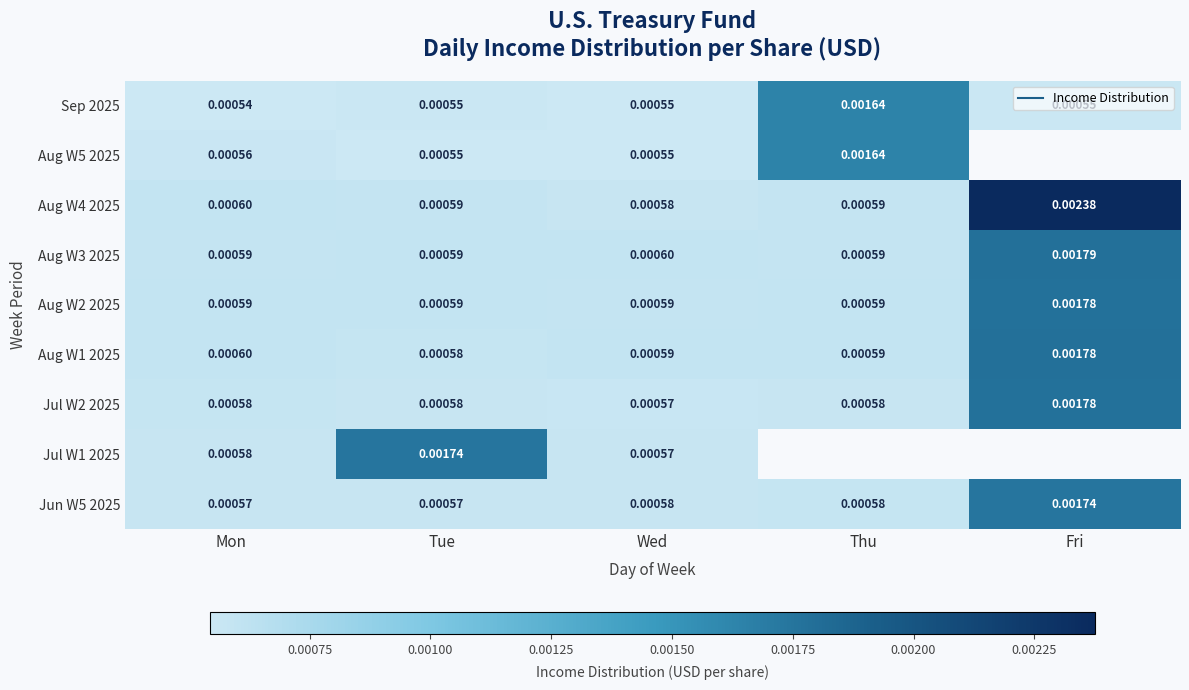

The value of Jun W5 2025 at Mon is 0.0. True or false?

True